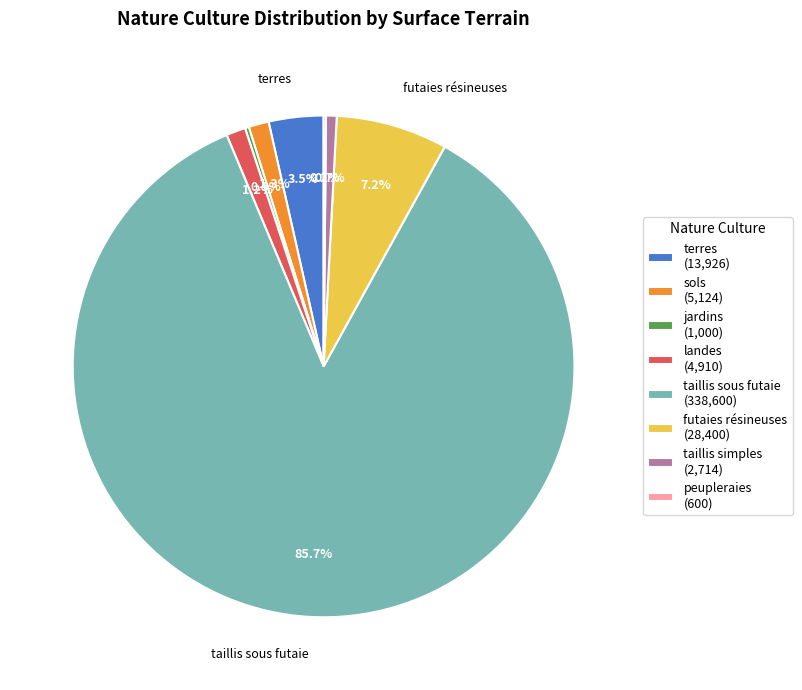

Is there a majority slice in this chart?

Yes